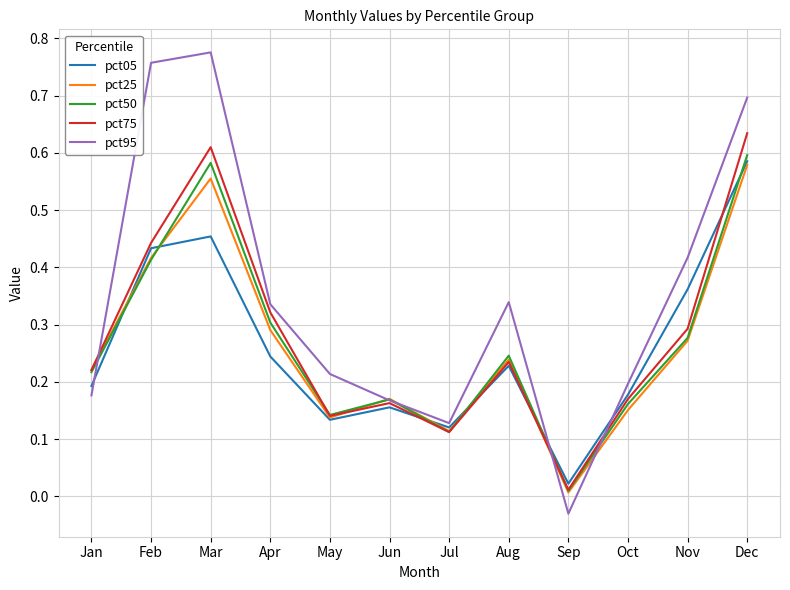

What is the sum of all pct05 values?

3.1